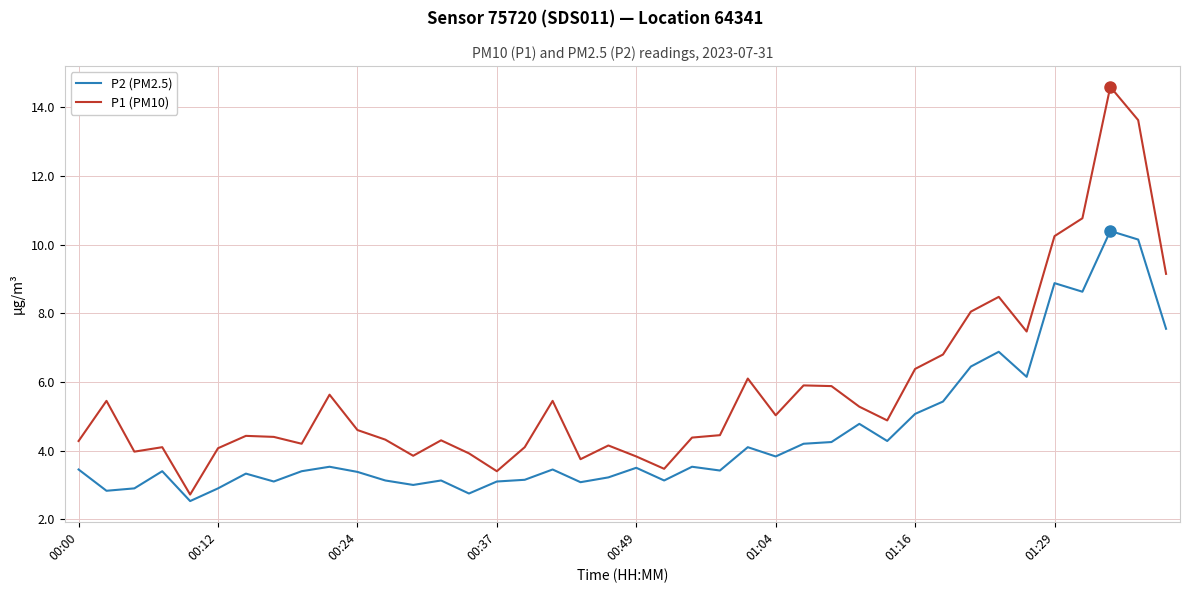

Does the chart have visible grid lines?

Yes